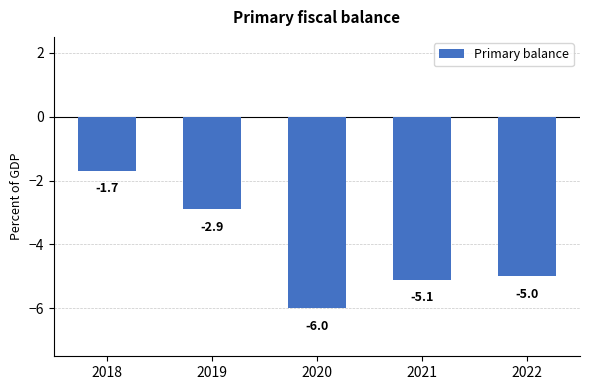

What value does the data have at 2019?

-2.9